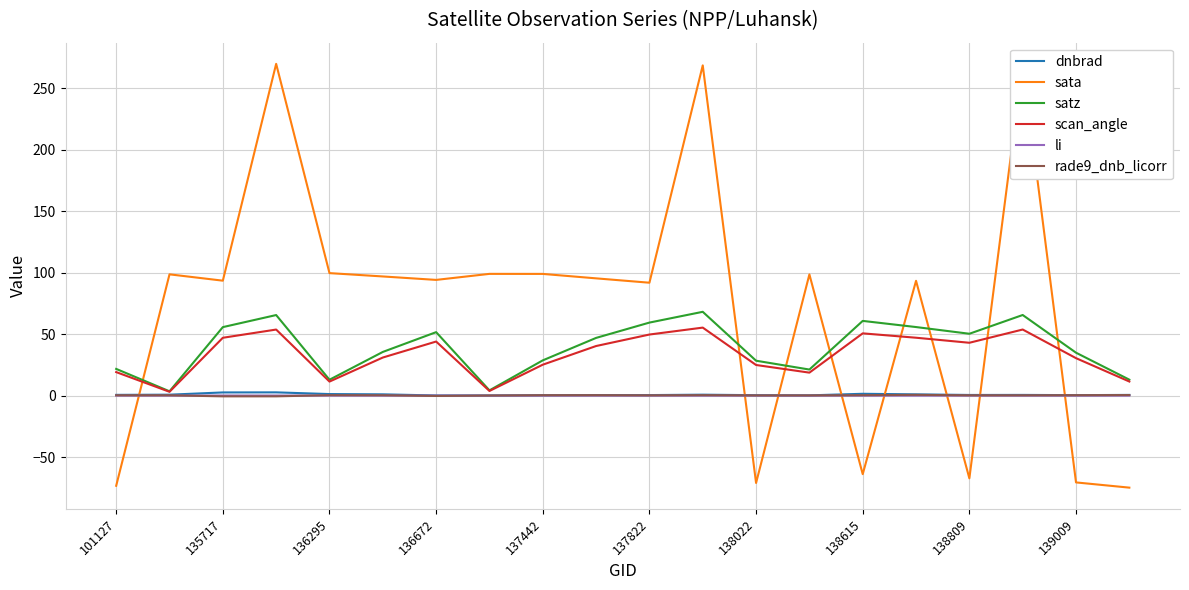

What is the greatest value displayed?

269.8